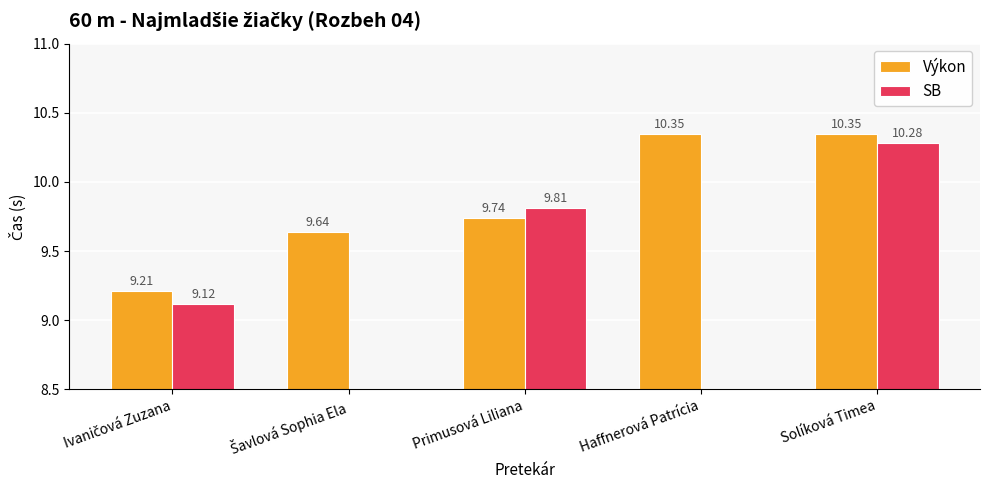

At which label is Výkon closest to 9?

Ivaničová Zuzana